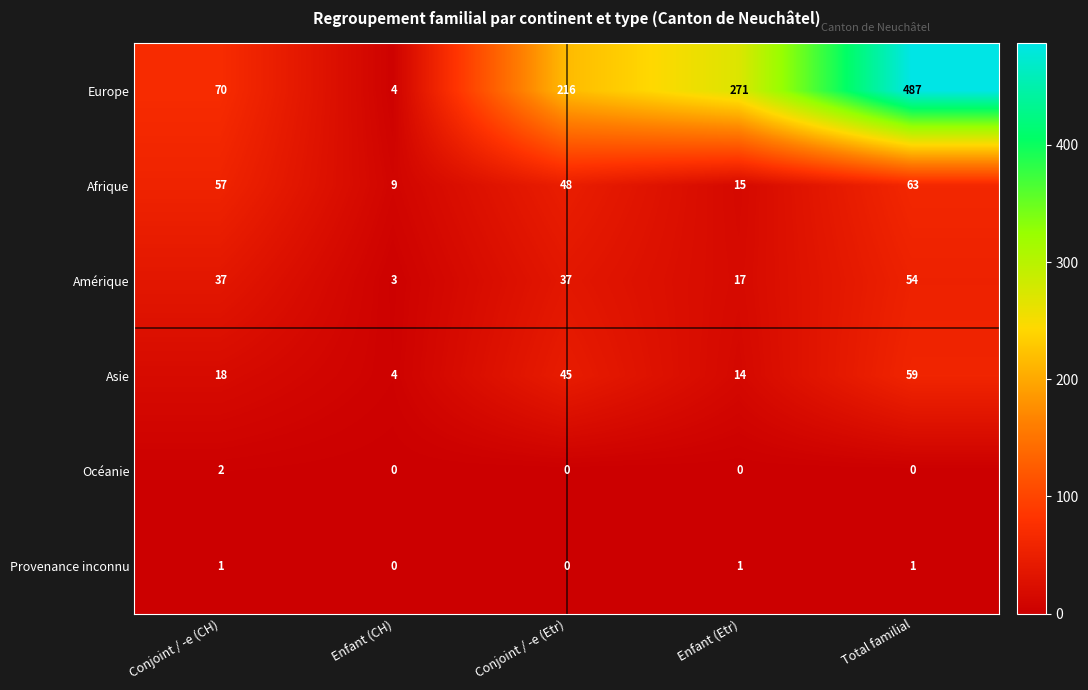

Is it true that Afrique equals 28 at Total familial?

False